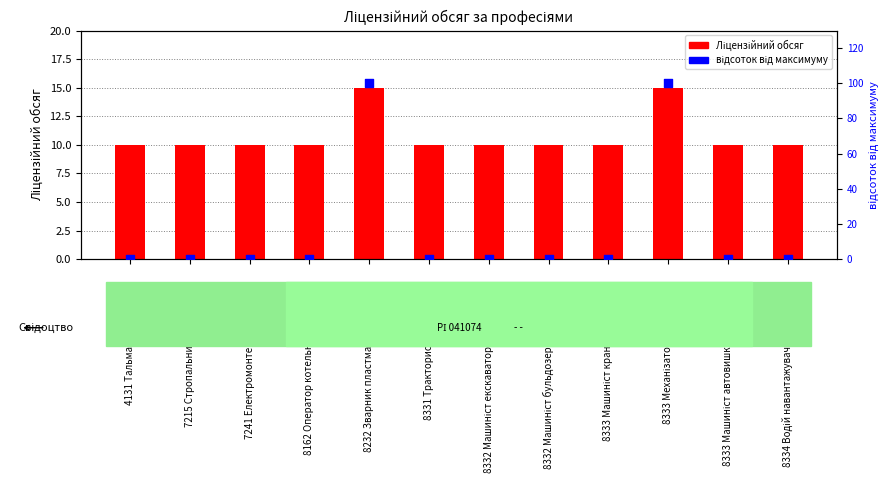

Is the value of Ліцензійний обсяг at 8333 Машиніст автовишки greater than the value of відсоток від максимуму at 7215 Стропальник?

Yes